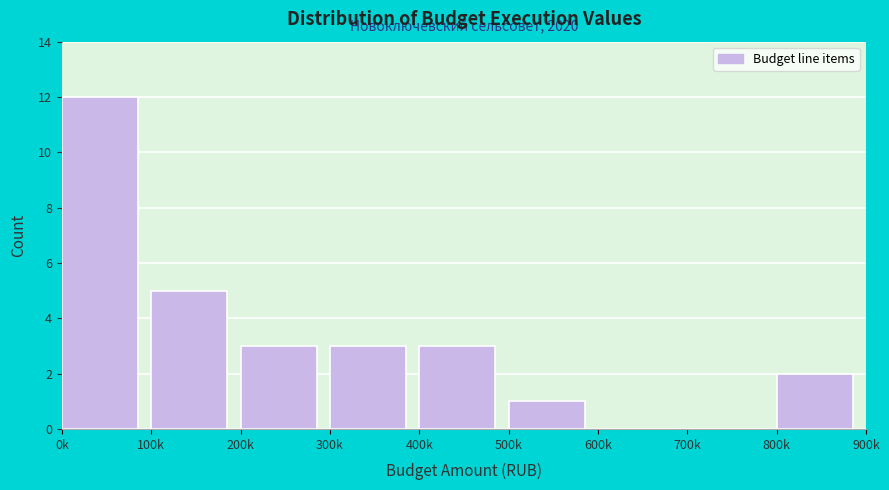

Reading left to right, list all the values displayed in this chart.

0k=12	100k=5	200k=3	300k=3	400k=3	500k=1	600k=0	700k=0	800k=2